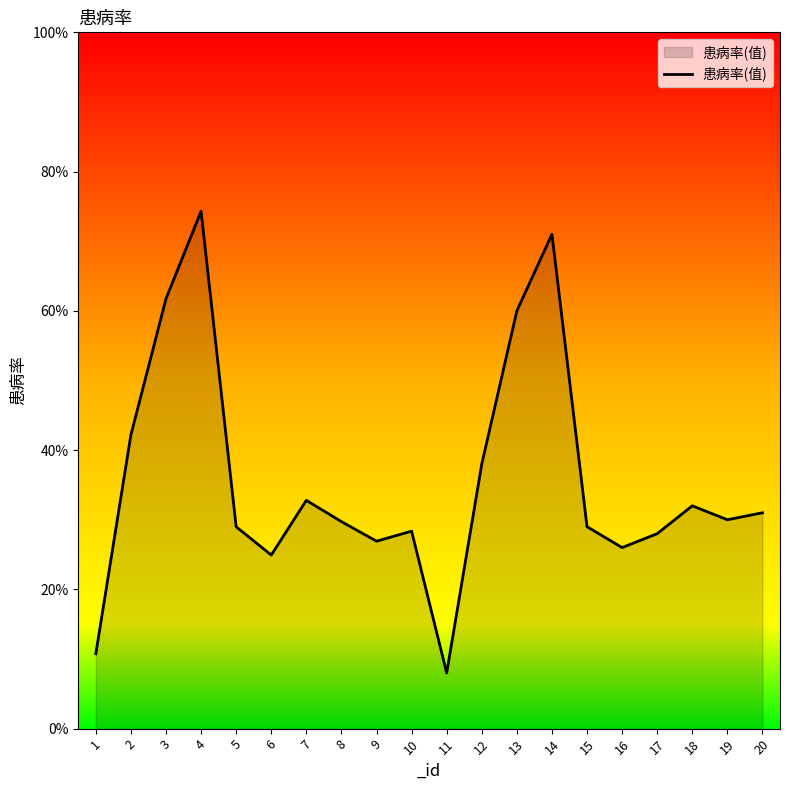

Does the chart have visible grid lines?

No